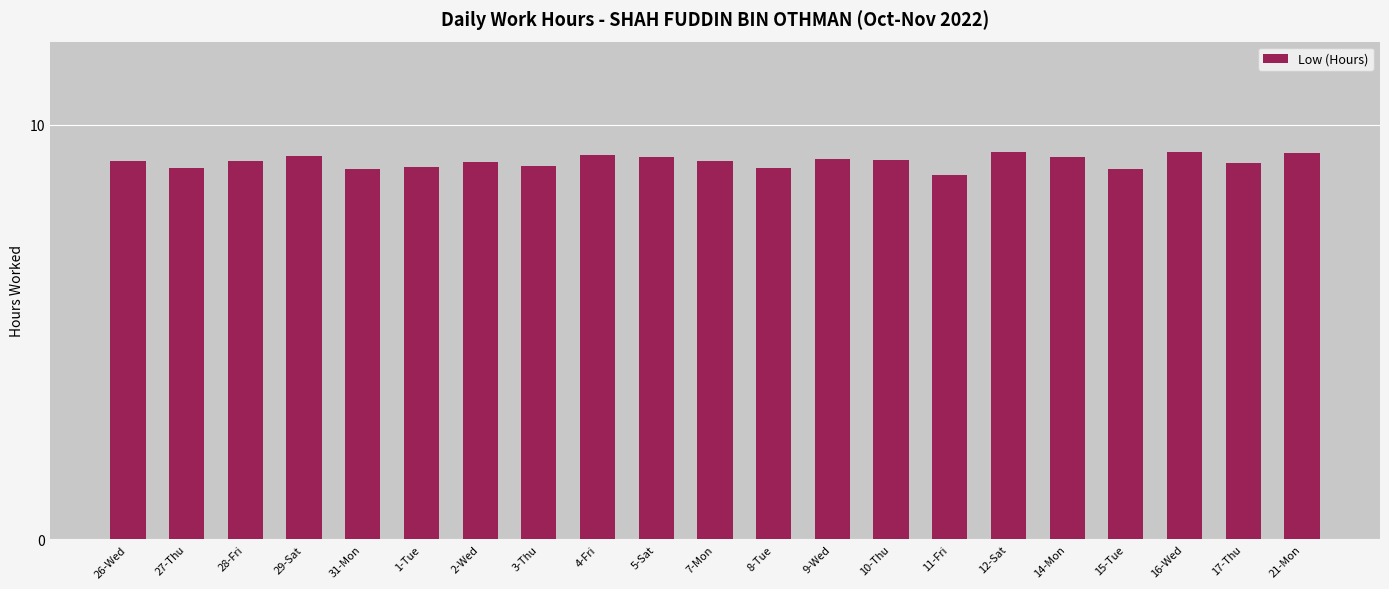

Which has a higher value, 12-Sat or 1-Tue?

12-Sat